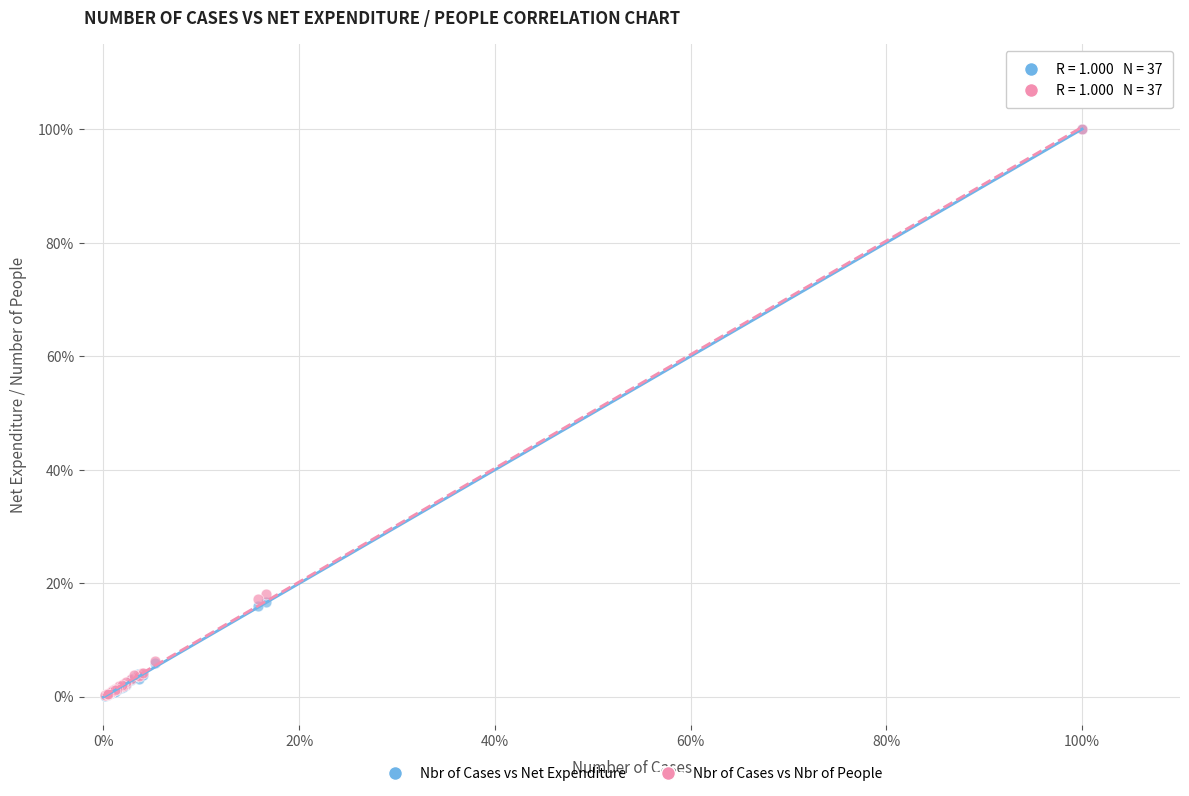

What are all the series names shown in the legend?

Nbr of Cases vs Net Expenditure, Nbr of Cases vs Nbr of People